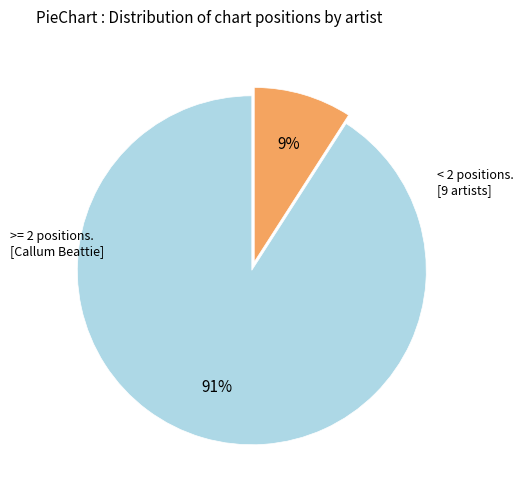

To the nearest percent, what is the average slice percentage?

50%